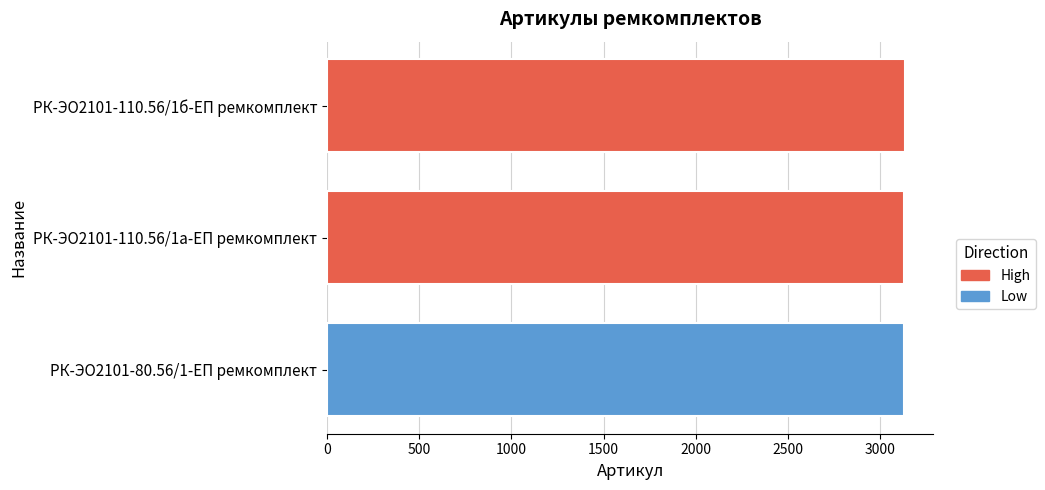

Reading left to right, what are all the values shown in this chart?

3130	3131	3132